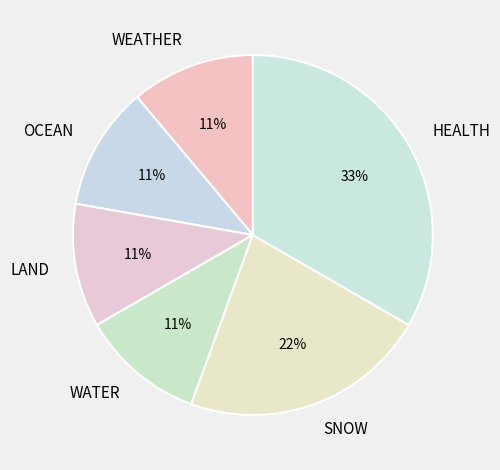

What is the largest slice in the pie chart?

HEALTH